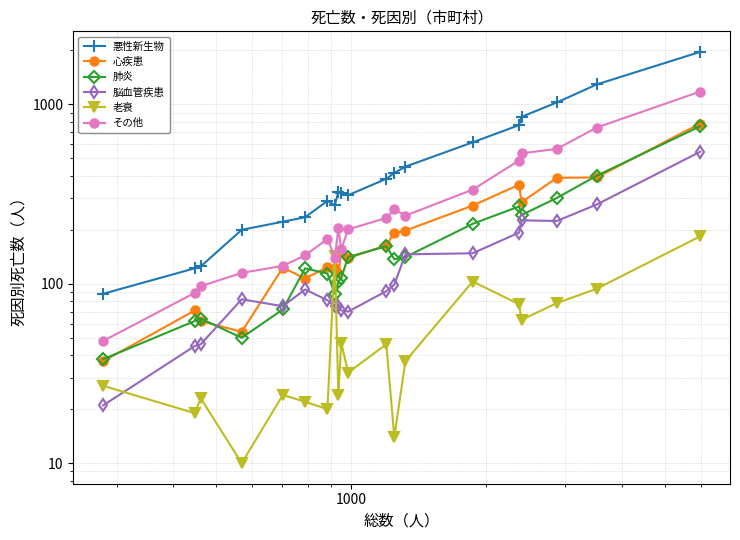

The value of 老衰 at 12 is 23. True or false?

False